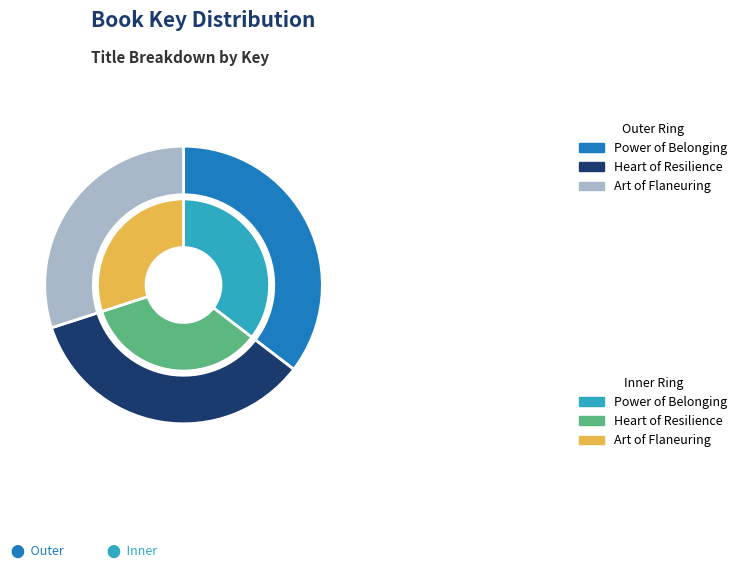

Does Heart of Resilience account for over 50% of the chart?

No